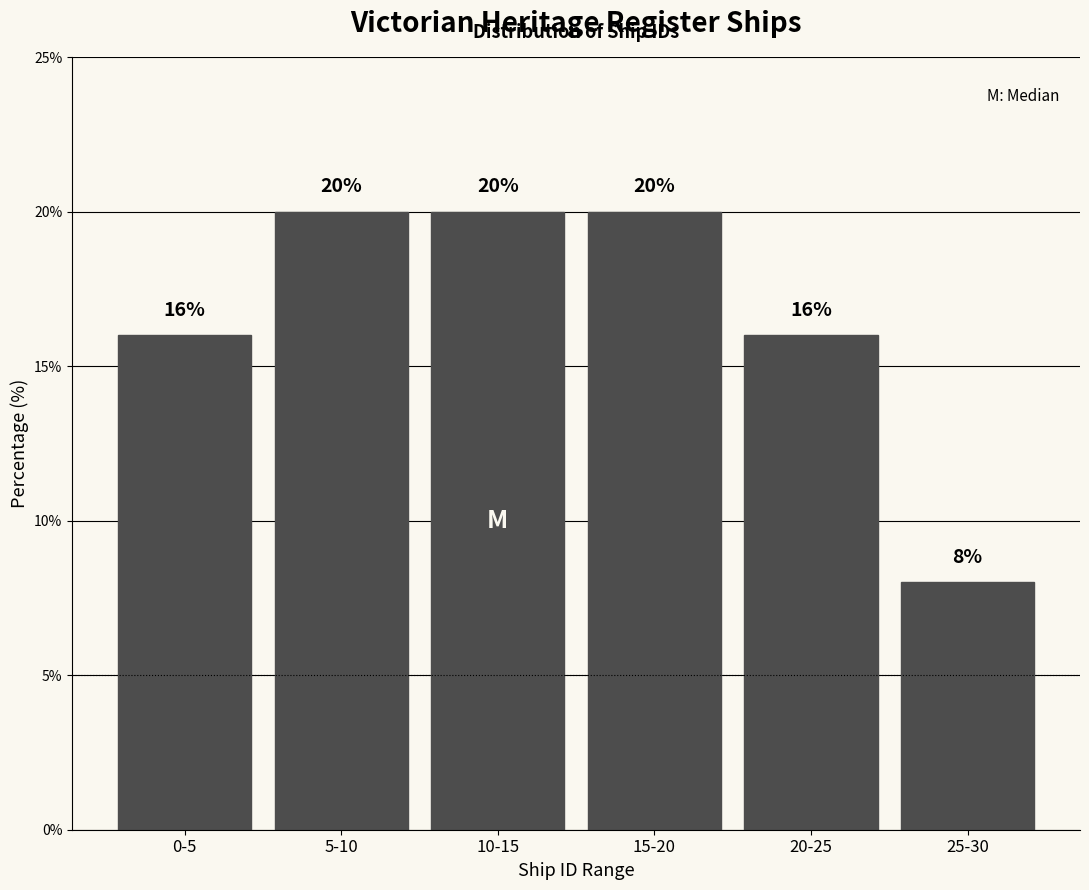

Reading left to right, extract all data points from this chart.

0-5=16	5-10=20	10-15=20	15-20=20	20-25=16	25-30=8